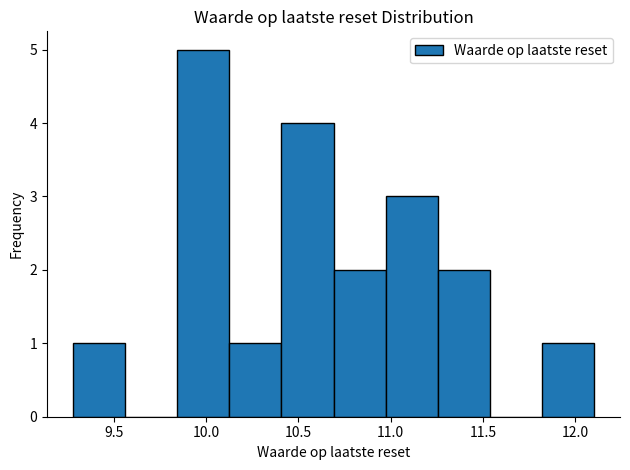

Over which range of the x-axis is the bar tallest?

9.85 to 10.15